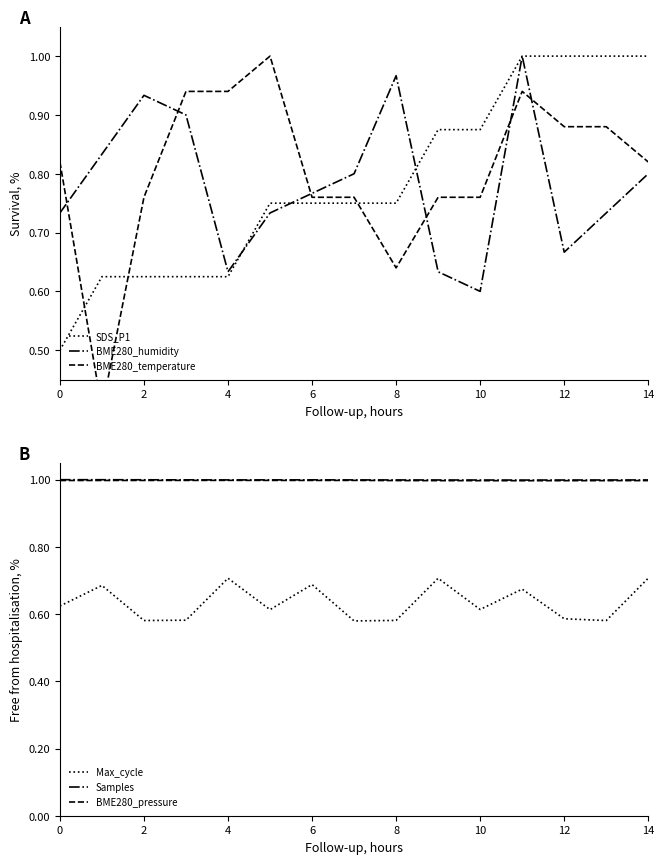

What is the average value of the BME280_temperature series?

0.8